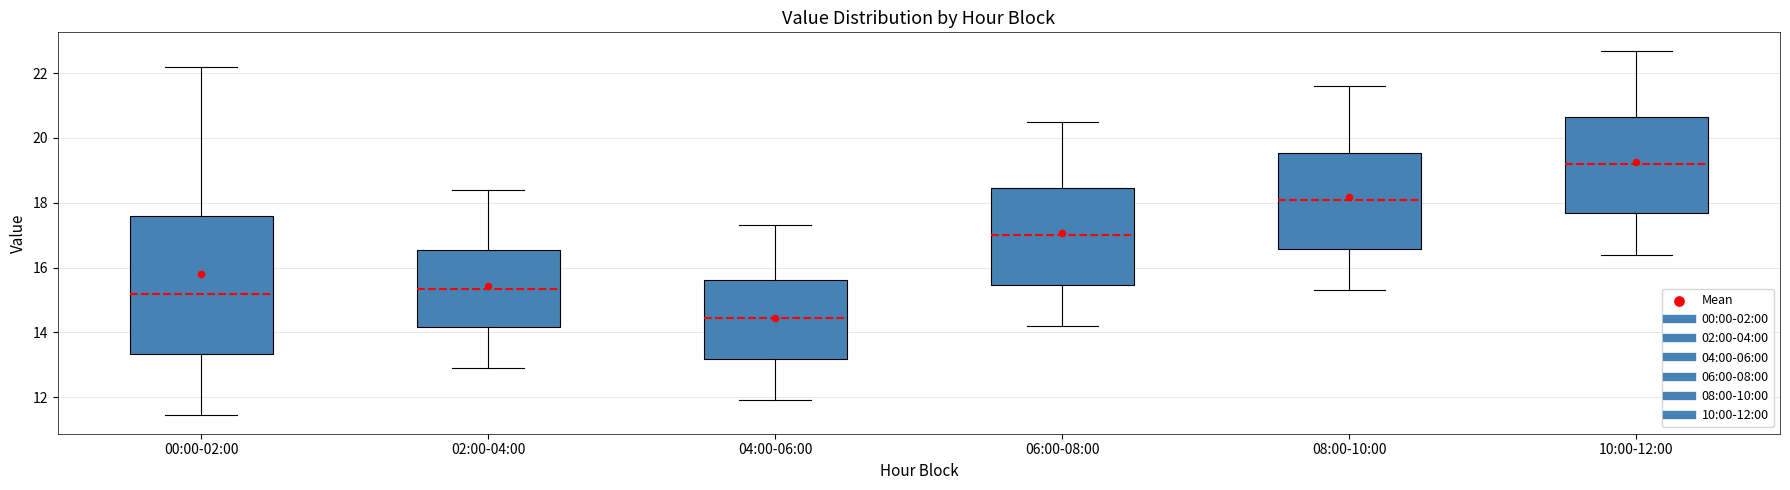

Reading left to right, transcribe this box plot: for each box, give where its median line is, the range the box spans, and where its two whiskers end, as read against the y-axis. The values are not printed on the chart, so give them approximately, as read against the axis.

00:00-02:00: median 15.2, box 13.4 to 17.6, whiskers 11.4 to 22.2
02:00-04:00: median 15.4, box 14.2 to 16.6, whiskers 13.0 to 18.4
04:00-06:00: median 14.4, box 13.2 to 15.6, whiskers 12.0 to 17.4
06:00-08:00: median 17.0, box 15.4 to 18.4, whiskers 14.2 to 20.6
08:00-10:00: median 18.2, box 16.6 to 19.6, whiskers 15.4 to 21.6
10:00-12:00: median 19.2, box 17.6 to 20.6, whiskers 16.4 to 22.8